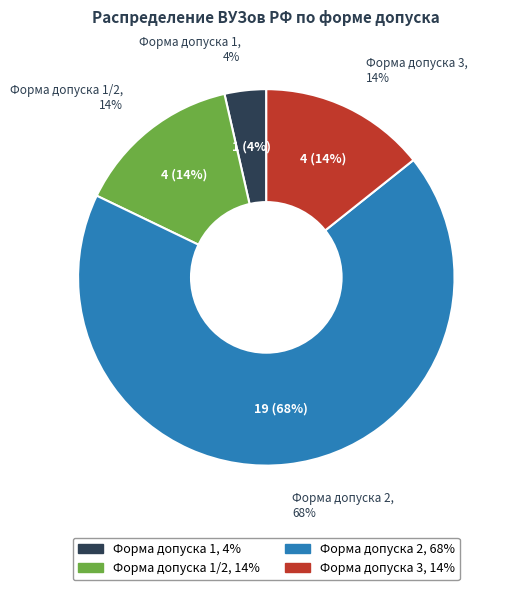

Approximately how many times larger is the value at Форма допуска 2 compared to Форма допуска 3?

4.8